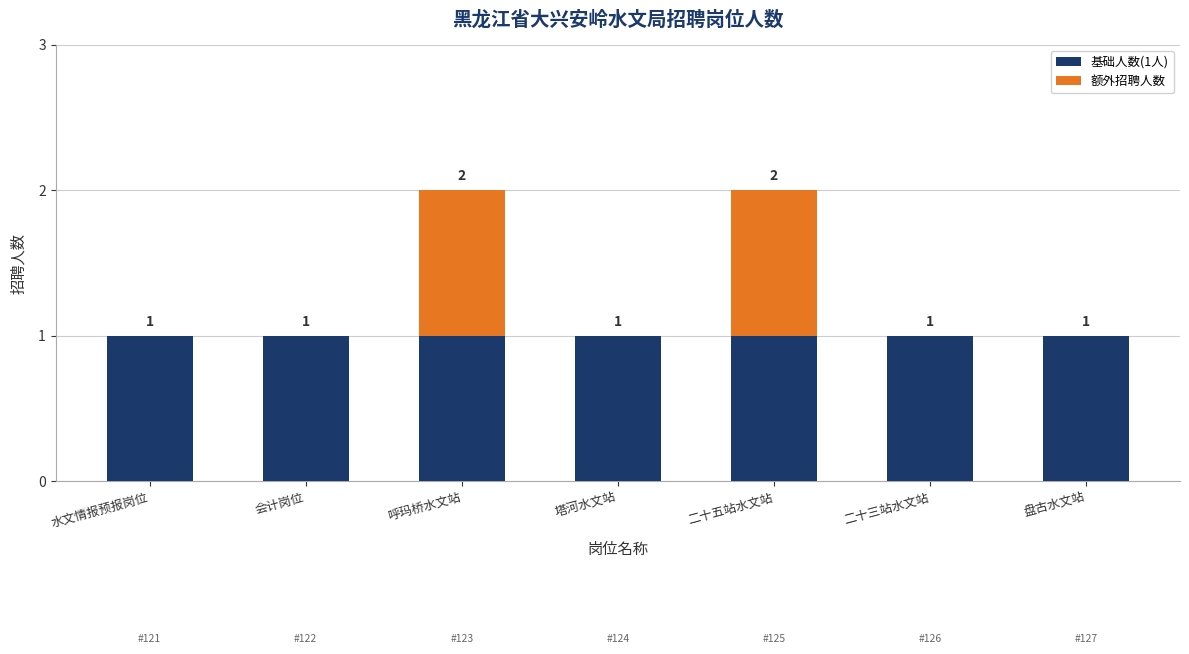

True or false: 基础人数(1人) has a value of 1 at 塔河水文站.

True